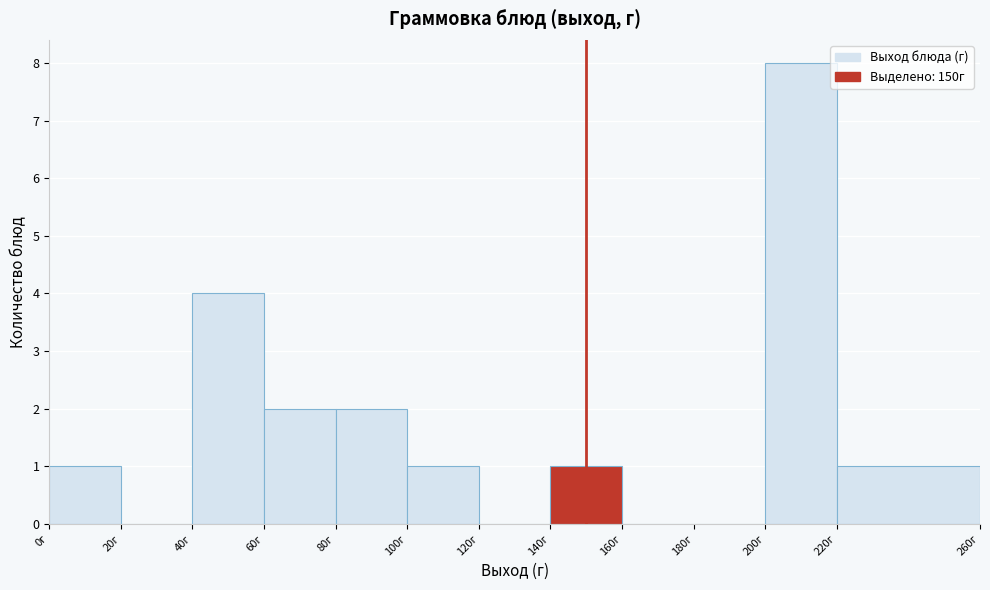

Which range on the x-axis has the tallest bar?

200 to 220